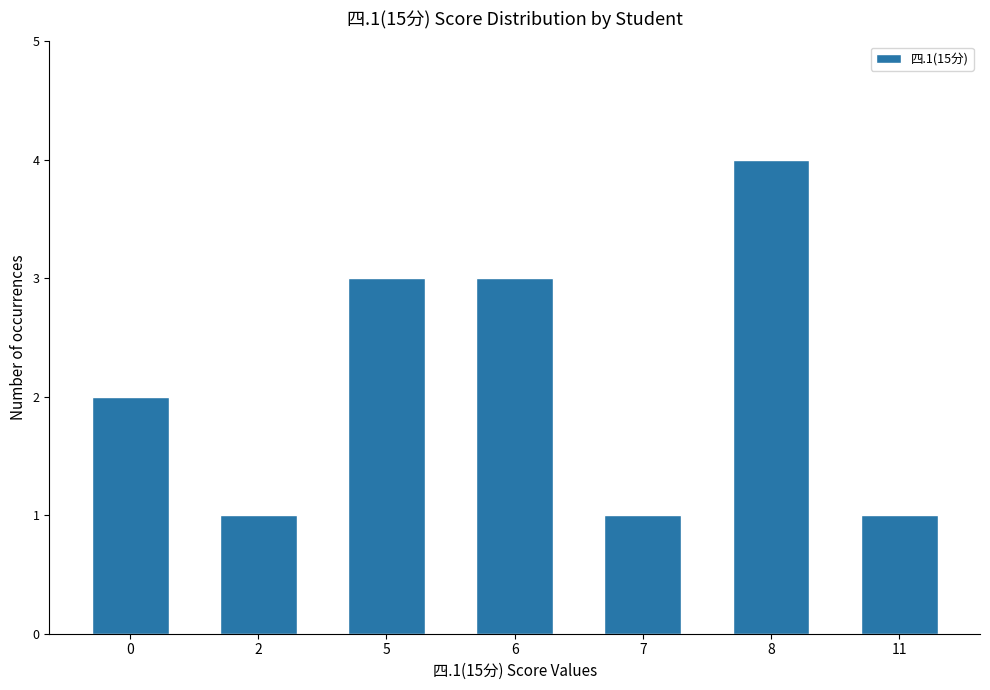

Count the number of data series in this chart.

1